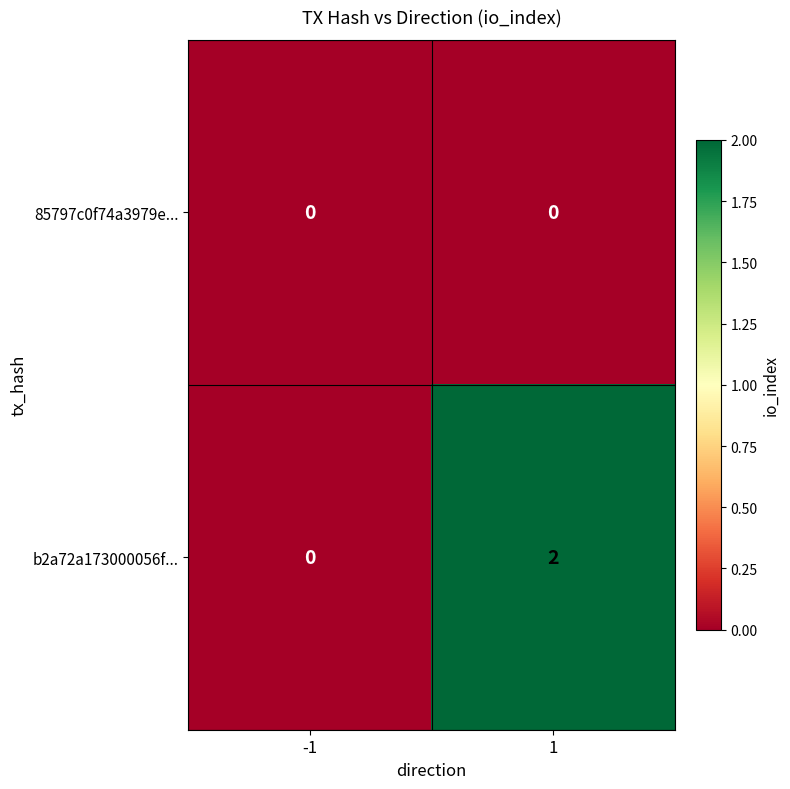

Which series changed the most between -1 and 1?

b2a72a173000056f...